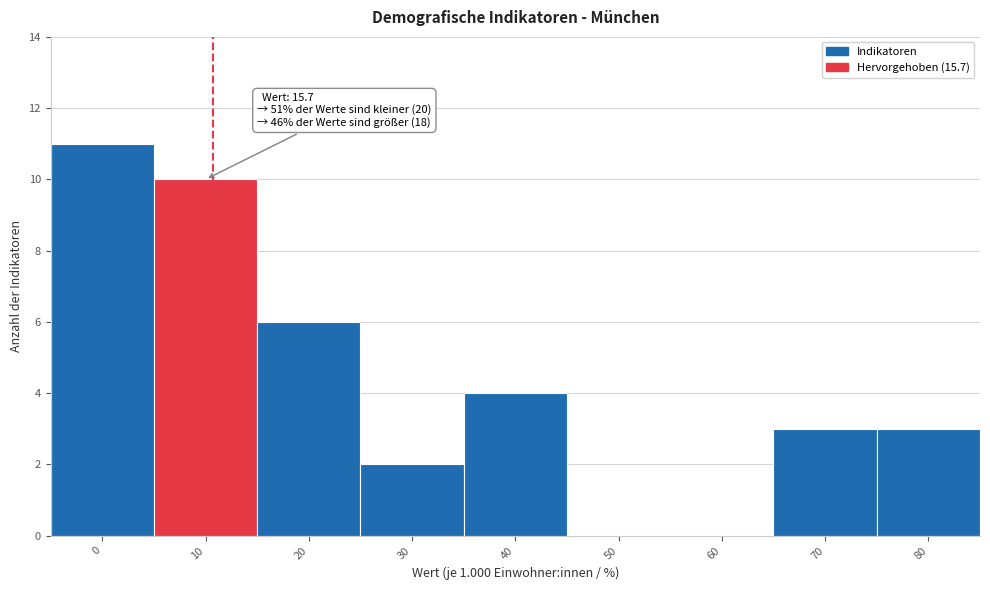

Reading left to right, what are all the values shown in this chart?

0=11	10=10	20=6	30=2	40=4	50=0	60=0	70=3	80=3